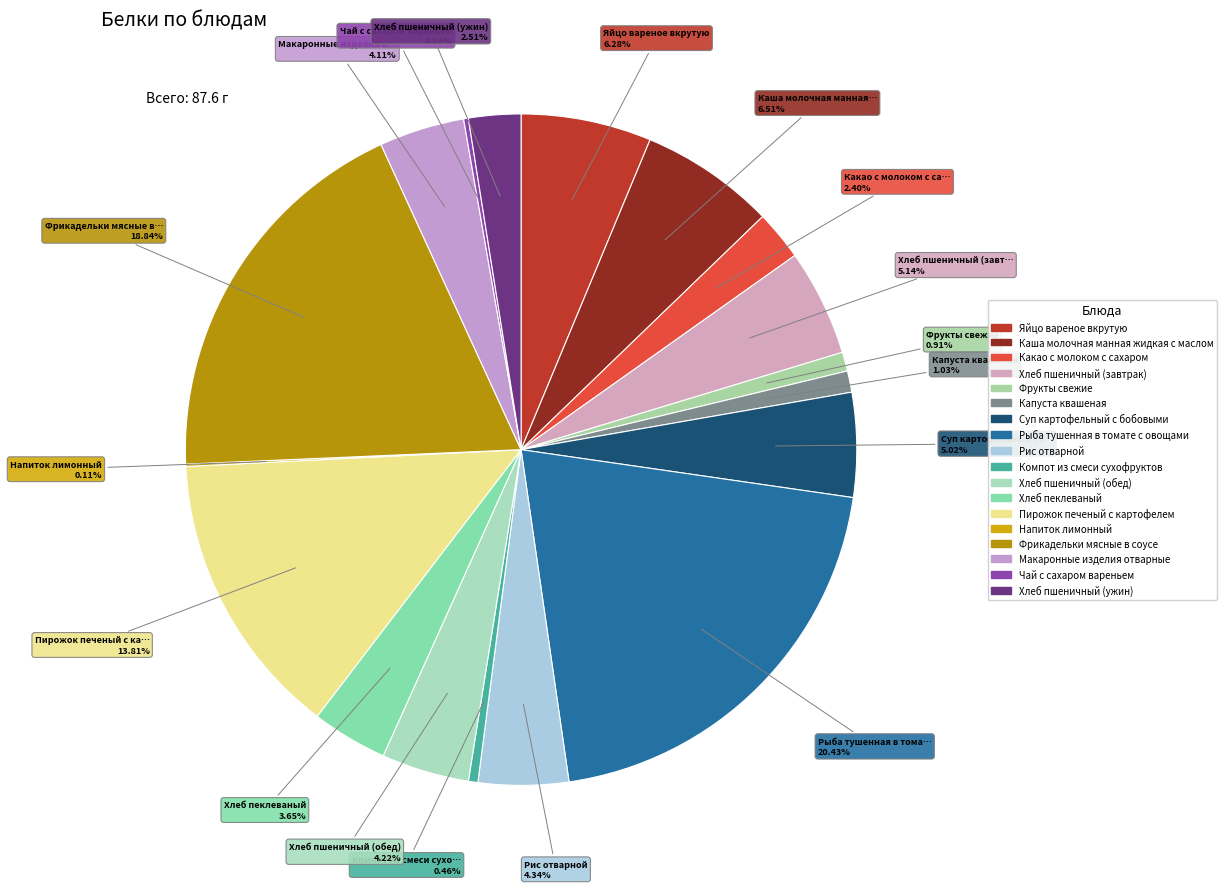

Does any single category account for the majority?

No